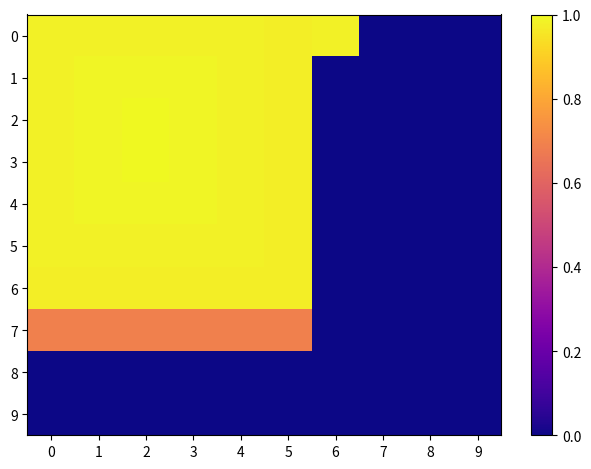

Which category has the lowest value across all series?

7